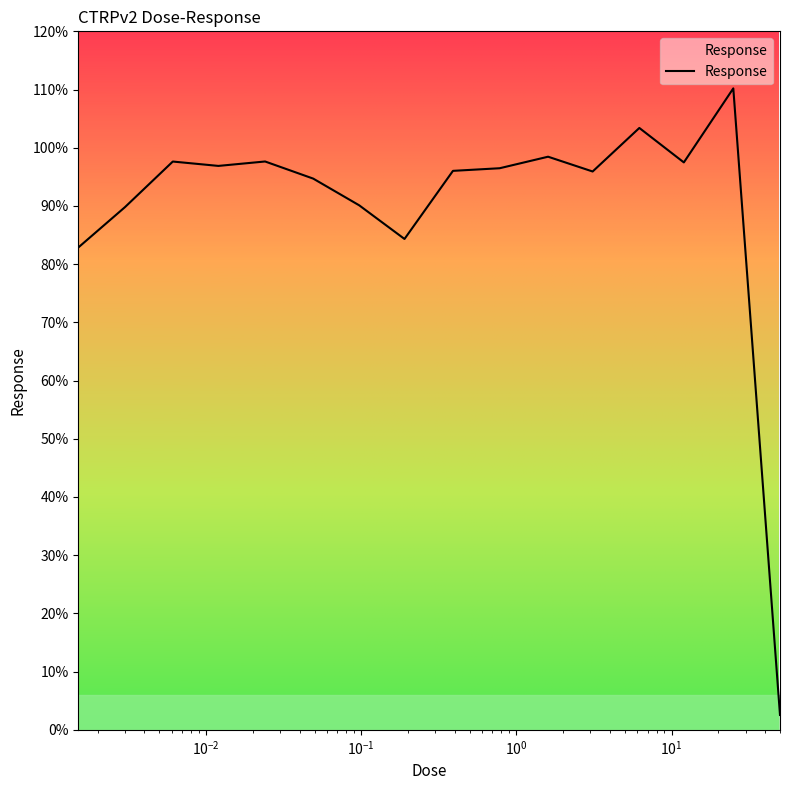

What is the smallest value displayed?

2.5